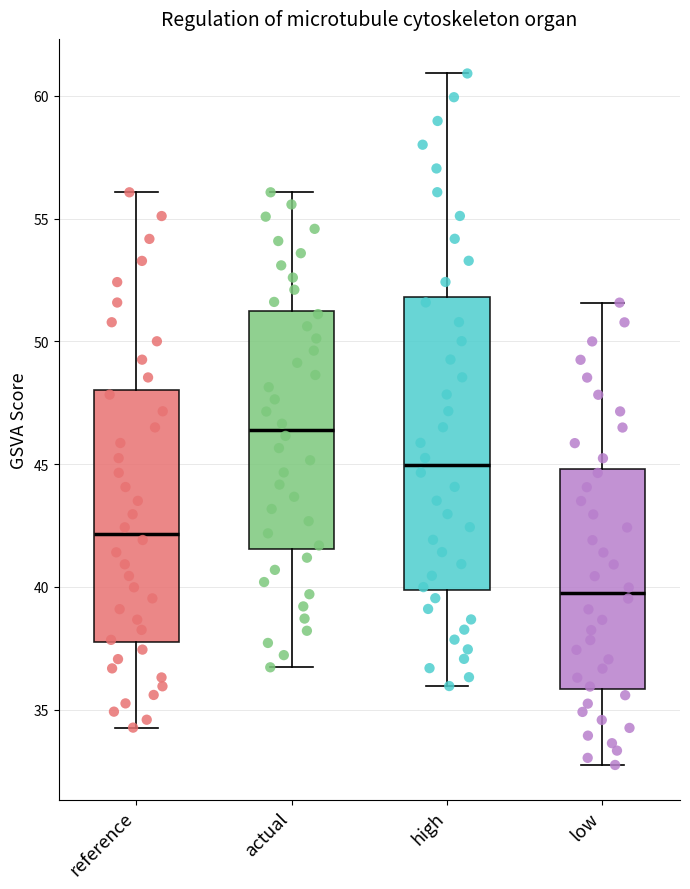

Which box has the highest median line?

actual